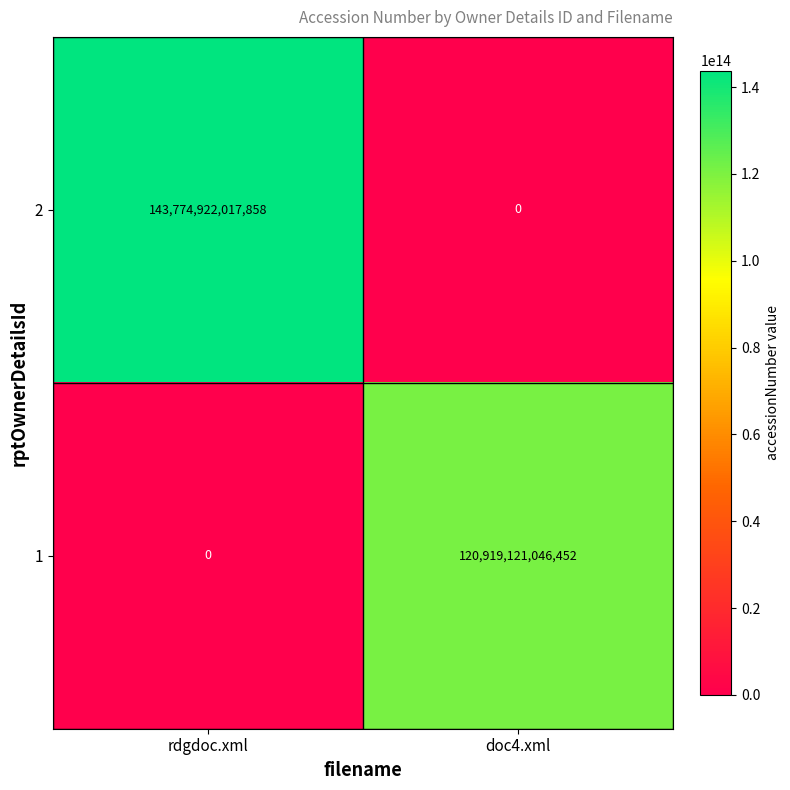

The 2 series shows -57722848157415 at doc4.xml. True or false?

False